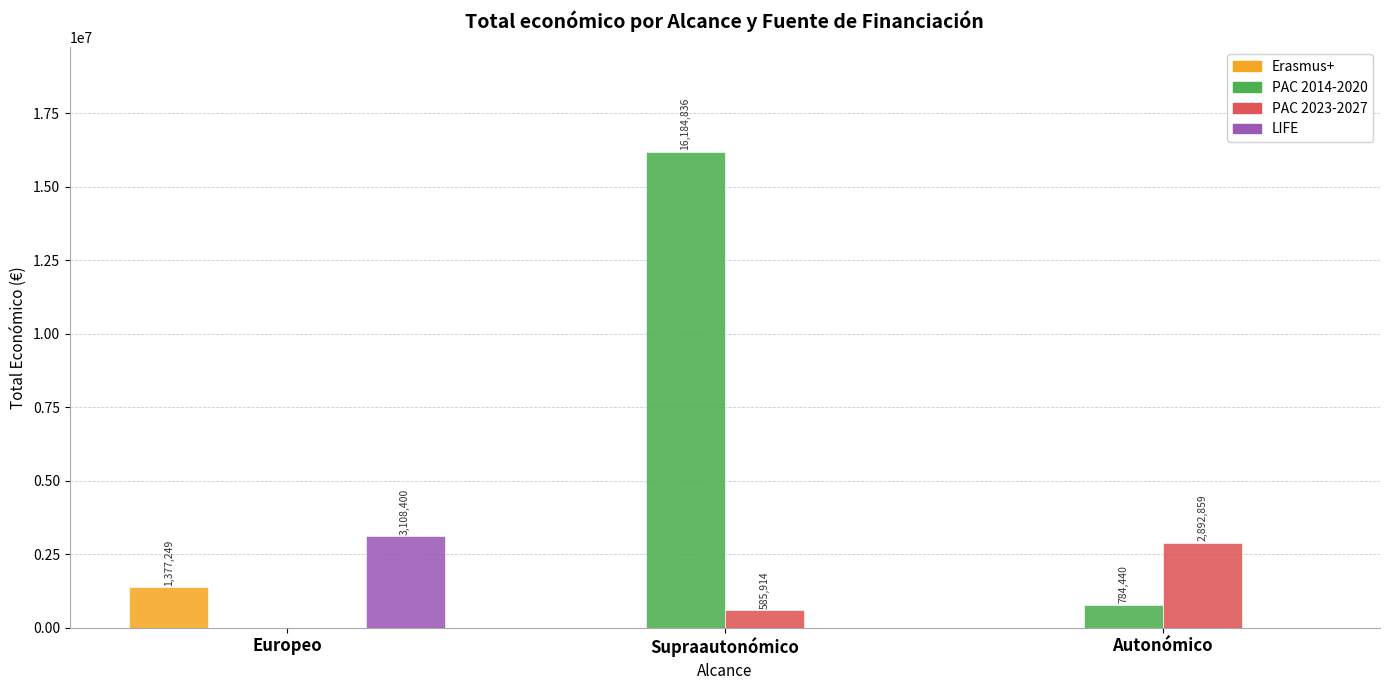

Reading right to left, extract all data points from this chart.

Erasmus+: 0	0	1377249
PAC 2014-2020: 784440	16184836	0
PAC 2023-2027: 2892859	585914	0
LIFE: 0	0	3108400